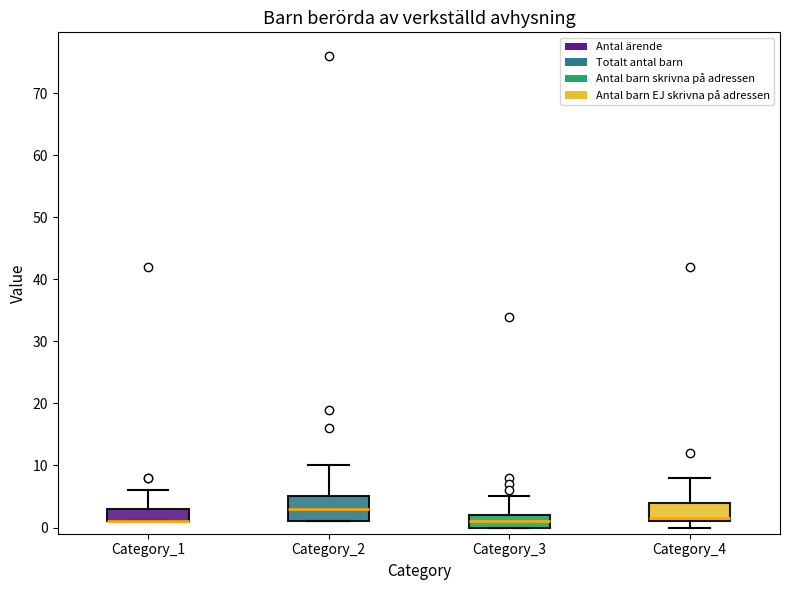

Reading left to right, transcribe this box plot: for each box, give where its median line is, the range the box spans, and where its two whiskers end, as read against the y-axis. The values are not printed on the chart, so give them approximately, as read against the axis.

Category_1: median 1 (drawn on the box's lower edge), box 1 to 3, whiskers 1 to 6
Category_2: median 3, box 1 to 5, whiskers 1 to 10
Category_3: median 1, box 0 to 2, whiskers 0 to 5
Category_4: median 2, box 1 to 4, whiskers 0 to 8